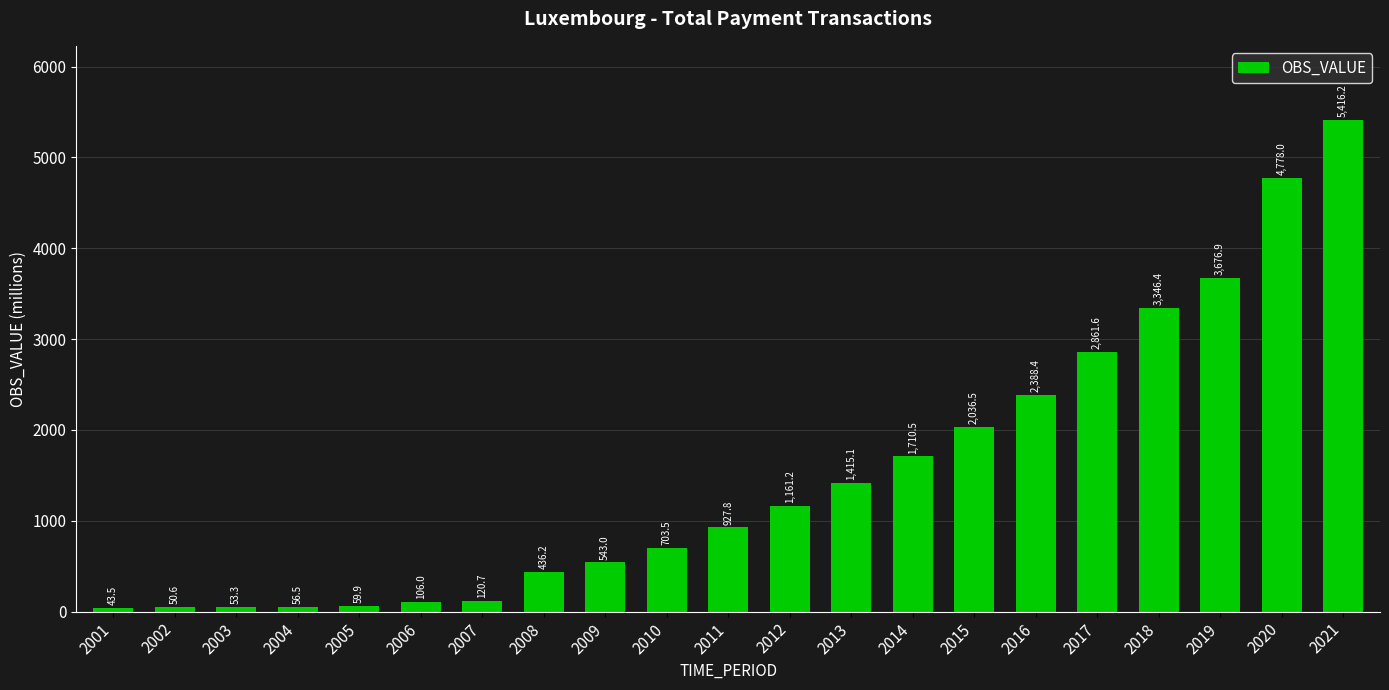

Reading left to right, extract all data points from this chart.

43.5	50.6	53.3	56.5	59.9	106.0	120.7	436.2	543.0	703.5	927.8	1161.2	1415.1	1710.5	2036.5	2388.4	2861.6	3346.4	3676.9	4778.0	5416.2